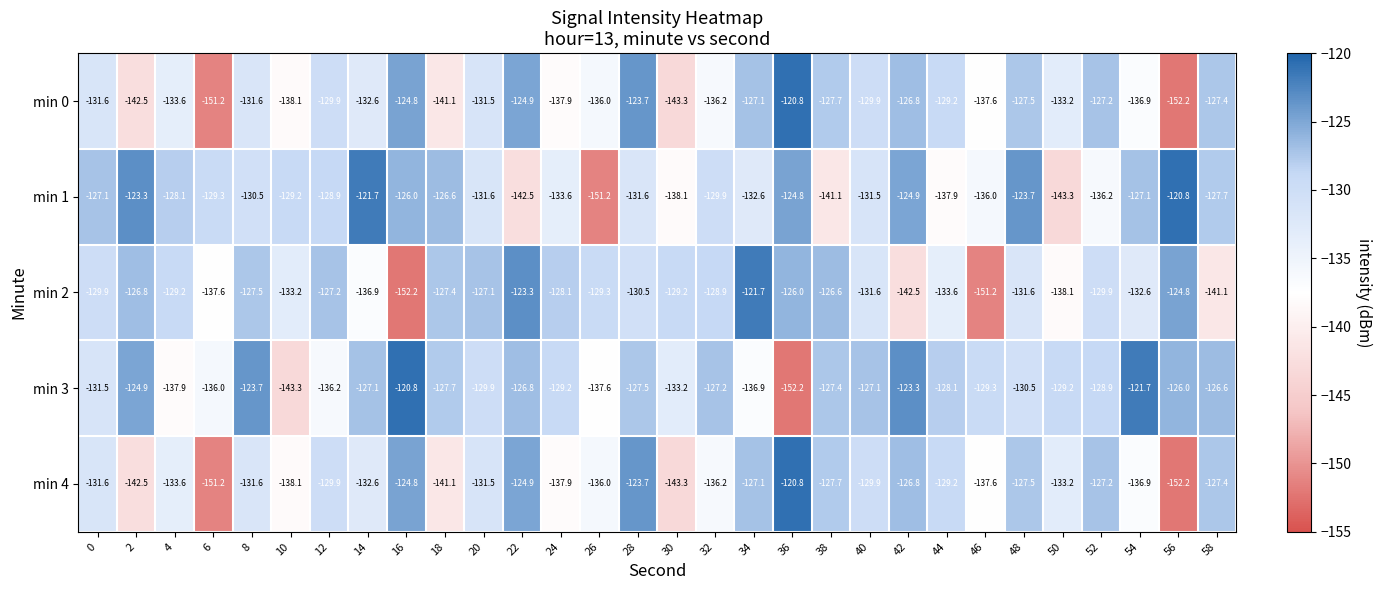

What is the approximate value of min 3 at 38?

-127.4